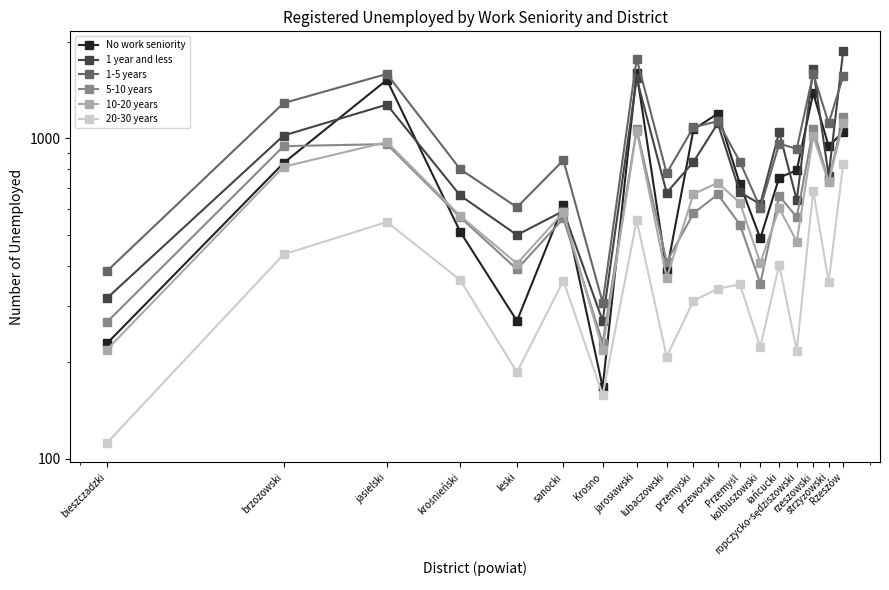

At which label is 1-5 years closest to 1040?

przemyski